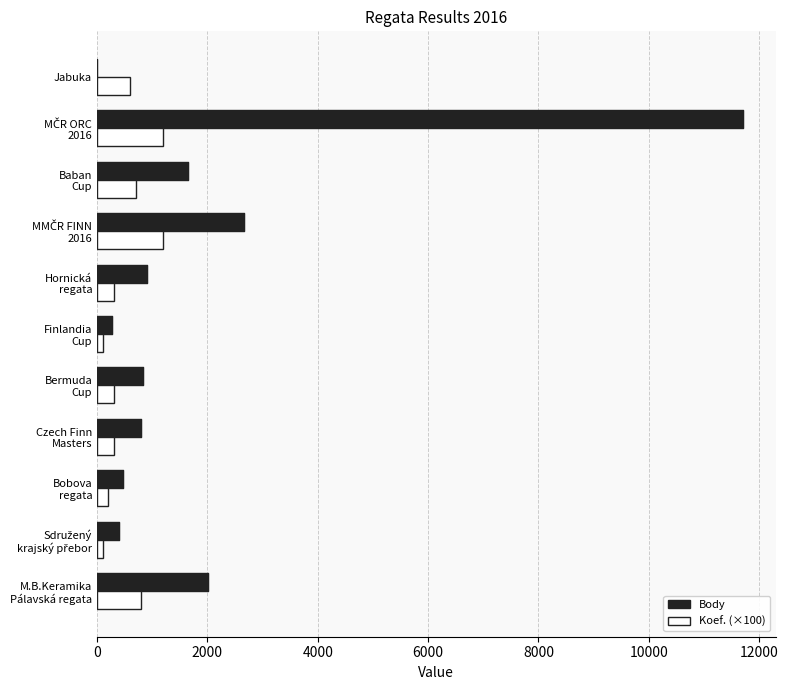

Which series has the largest total across all categories?

Body